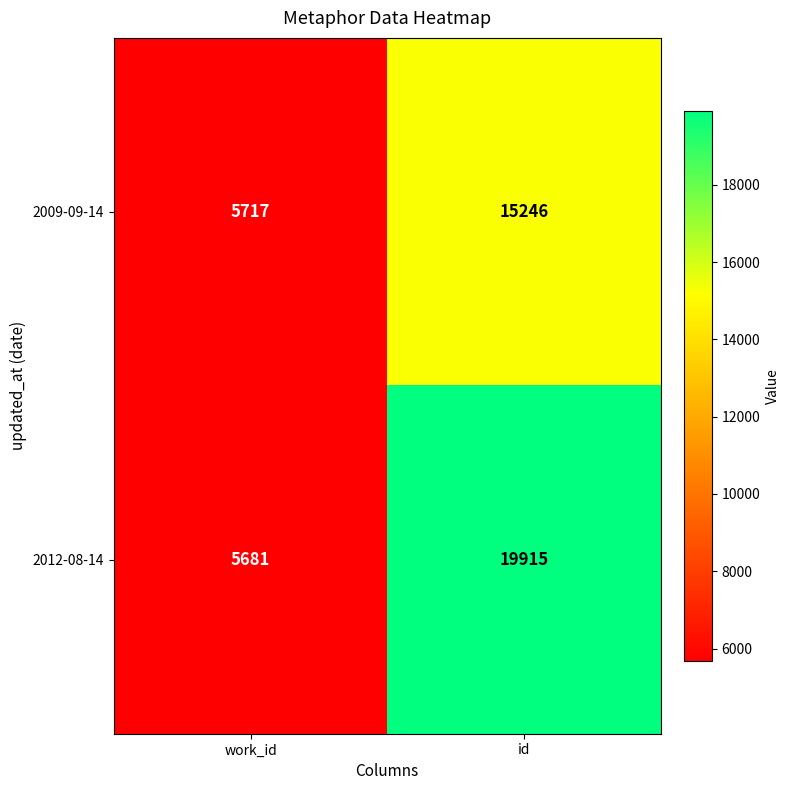

What is the total value across all series at id?

35161